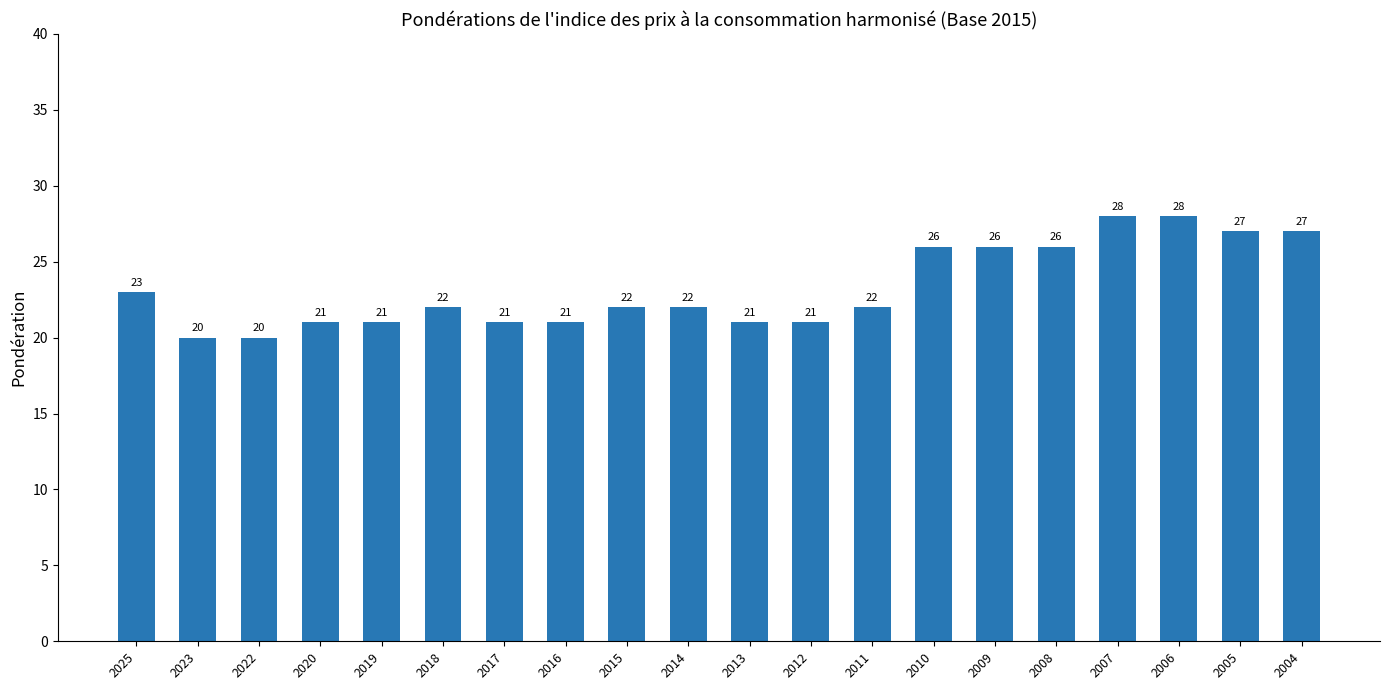

Reading left to right, list all the values displayed in this chart.

23	20	20	21	21	22	21	21	22	22	21	21	22	26	26	26	28	28	27	27